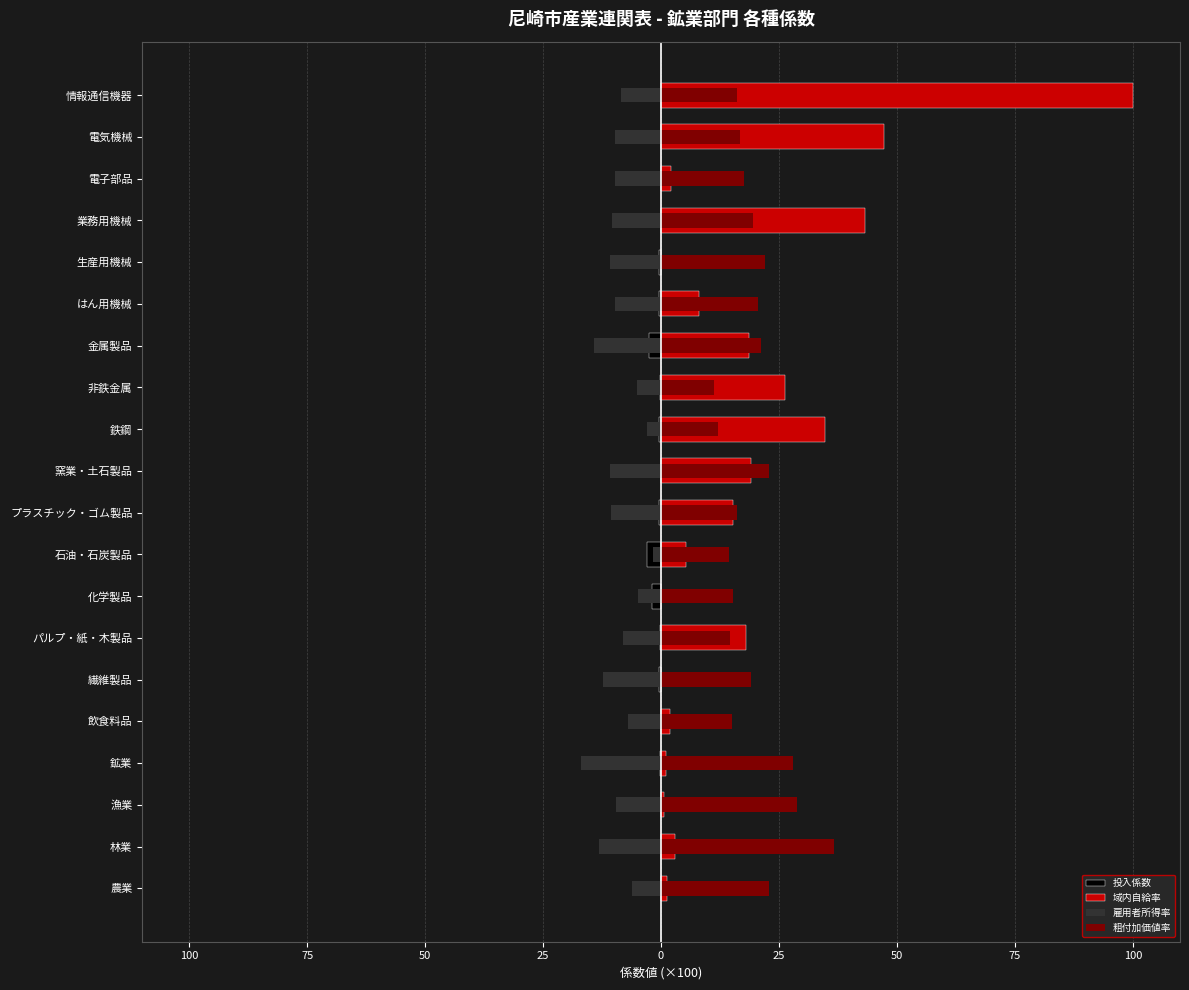

Reading left to right, transcribe all the data shown in this chart.

投入係数: 0.0	0.0	0.0	-0.1	0.0	-0.5	-0.1	-1.9	-2.9	-0.5	0.0	-0.4	-0.1	-2.5	-0.4	-0.4	0.0	0.0	0.0	0.0
域内自給率: 1.3	2.9	0.7	1.1	1.9	0.0	18.0	0.0	5.3	15.2	19.1	34.7	26.2	18.7	8.0	0.0	43.1	2.0	47.3	100.0
雇用者所得率: -6.1	-13.2	-9.6	-17.0	-7.1	-12.2	-8.0	-4.8	-1.7	-10.6	-10.8	-2.9	-5.0	-14.3	-9.7	-10.8	-10.4	-9.8	-9.8	-8.6
粗付加価値率: 22.8	36.8	28.8	28.0	15.1	19.1	14.6	15.2	14.4	16.1	22.9	12.0	11.1	21.3	20.6	22.0	19.6	17.5	16.7	16.1